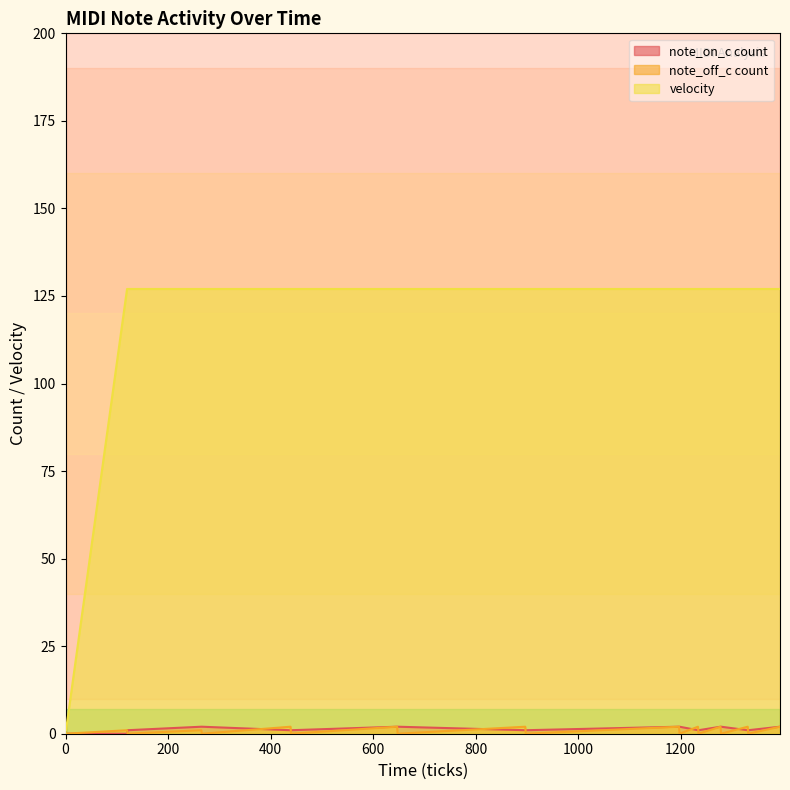

Which series ends up on top after the final intersection of note_off_c count and note_on_c count?

note_on_c count